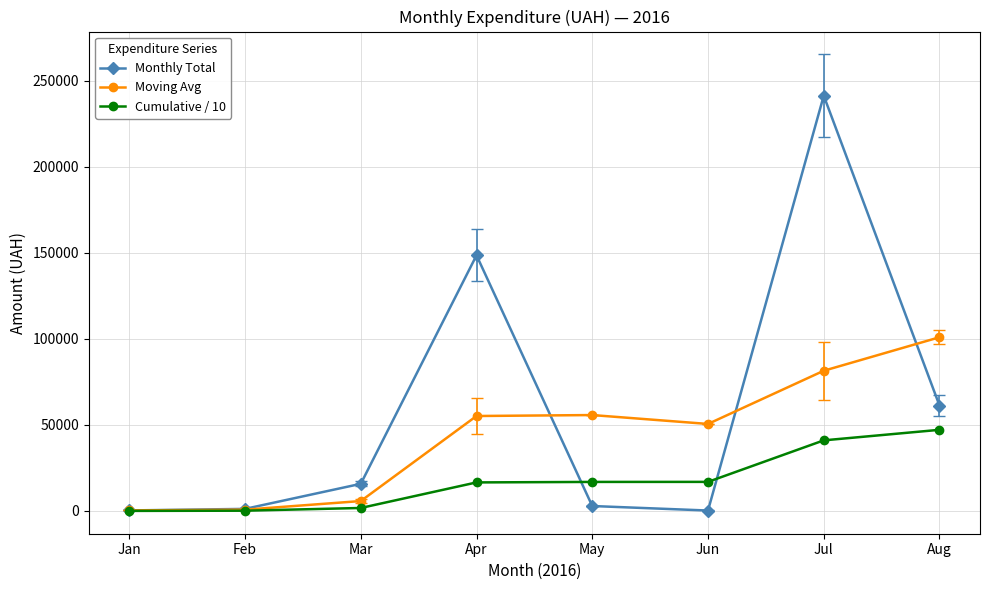

True or false: Monthly Total has more than 0 points higher than both neighbors.

True